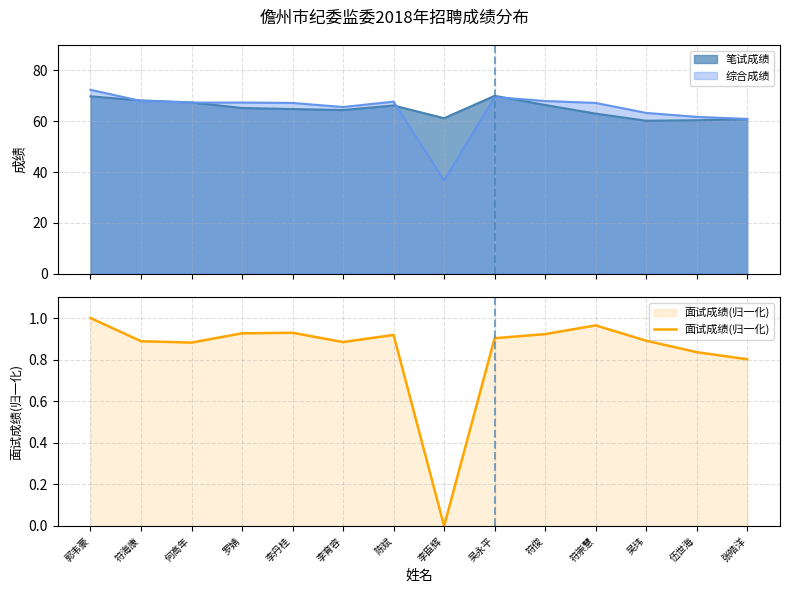

Which category has the highest value across all series?

郭韦豪